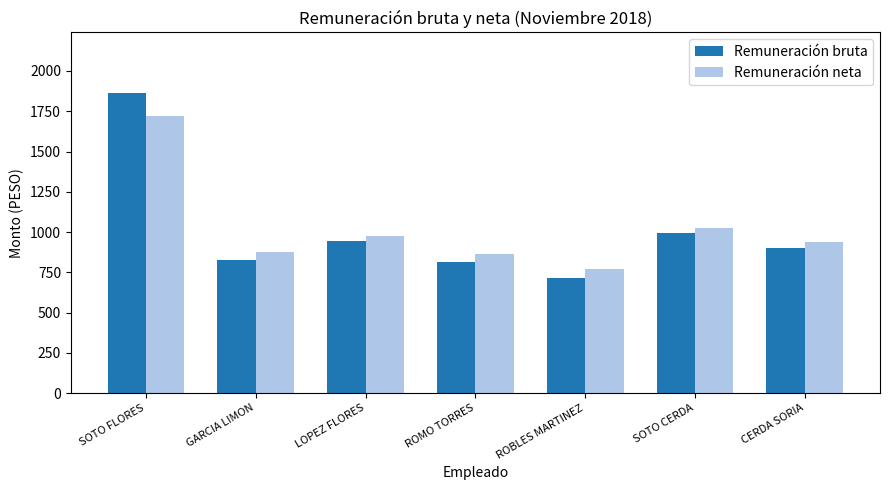

Which series changed the most between ROMO TORRES and SOTO CERDA?

Remuneración bruta